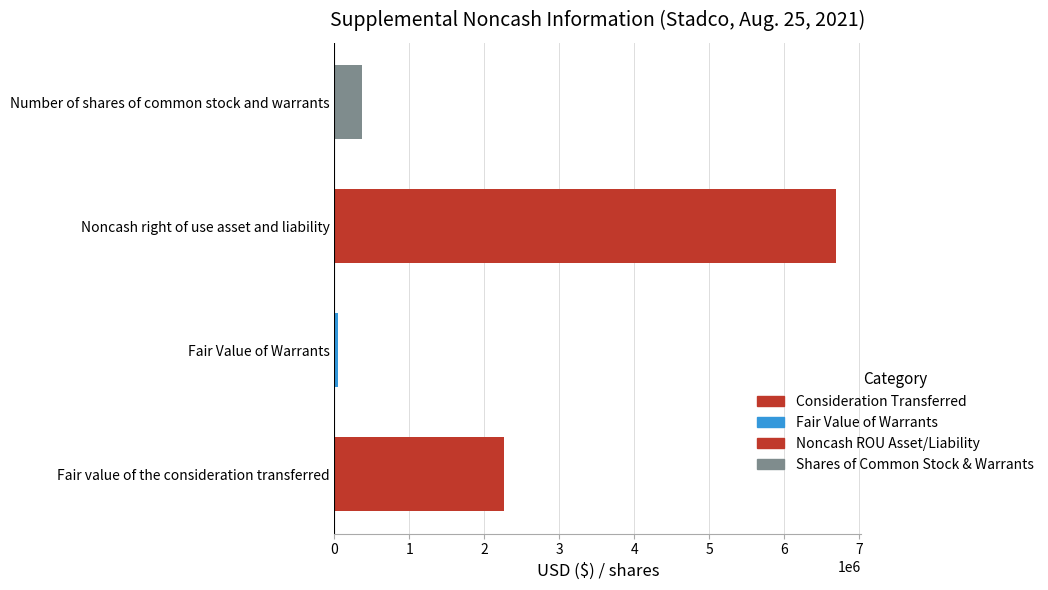

Is it true that the value at Fair value of the consideration transferred is 1125081?

False